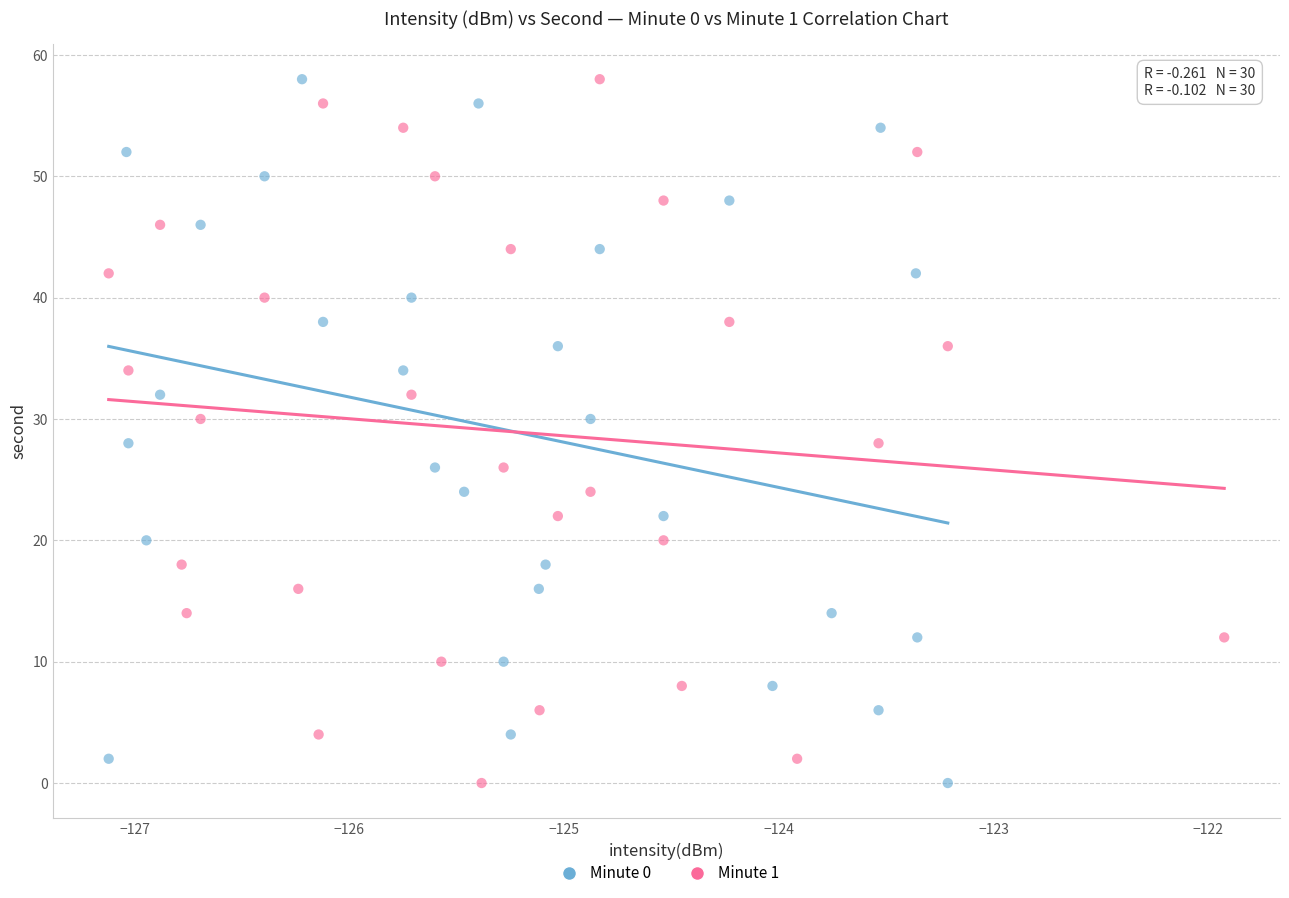

What are all the series names shown in the legend?

Minute 0, Minute 1